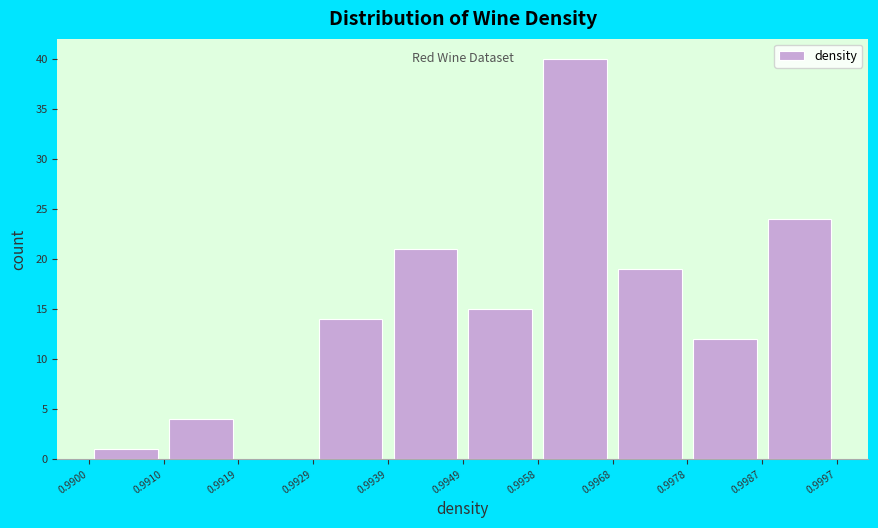

Reading left to right, transcribe this chart: for each bar, give the range it covers on the x-axis and its height. The values are not printed on the chart, so give them approximately, as read against the axis.

0.9900 to 0.9910: 1
0.9910 to 0.9919: 4
0.9919 to 0.9929: 0
0.9929 to 0.9939: 14
0.9939 to 0.9949: 21
0.9949 to 0.9958: 15
0.9958 to 0.9968: 40
0.9968 to 0.9978: 19
0.9978 to 0.9987: 12
0.9987 to 0.9997: 24